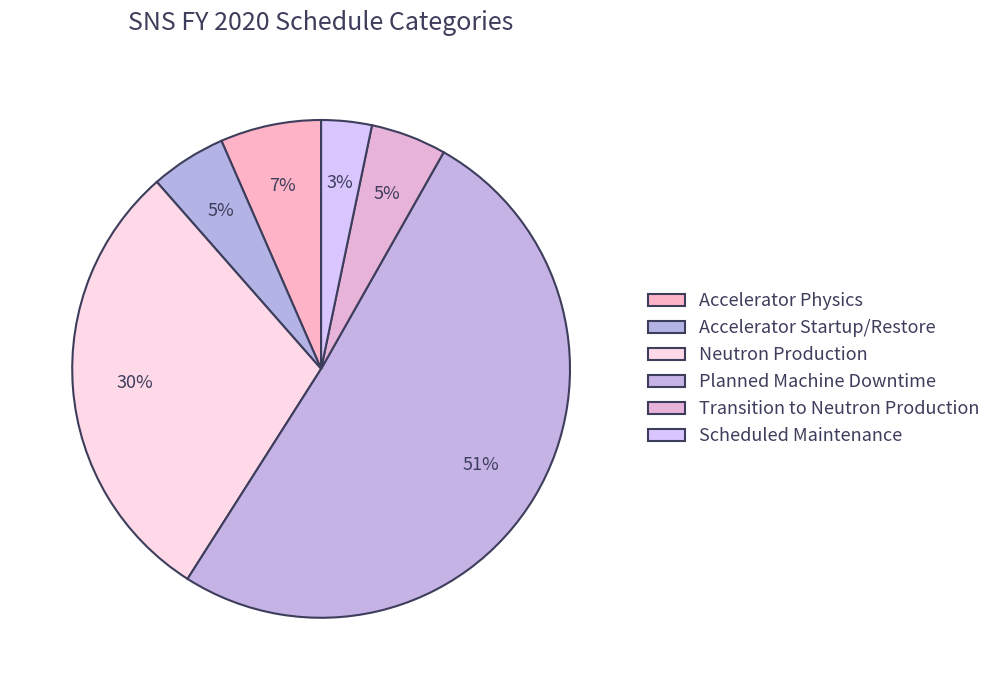

What percentage do Scheduled Maintenance and Accelerator Startup/Restore together represent?

8.2%